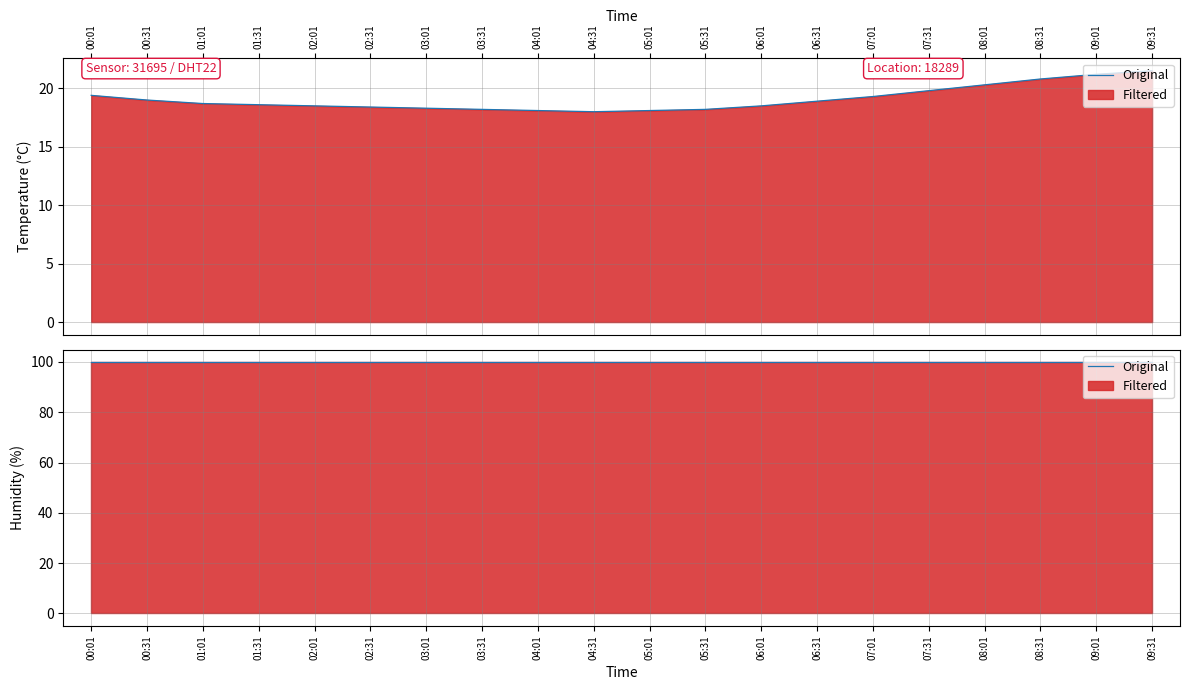

What is the ratio of the value at 08:31 to the value at 04:31?

1.2